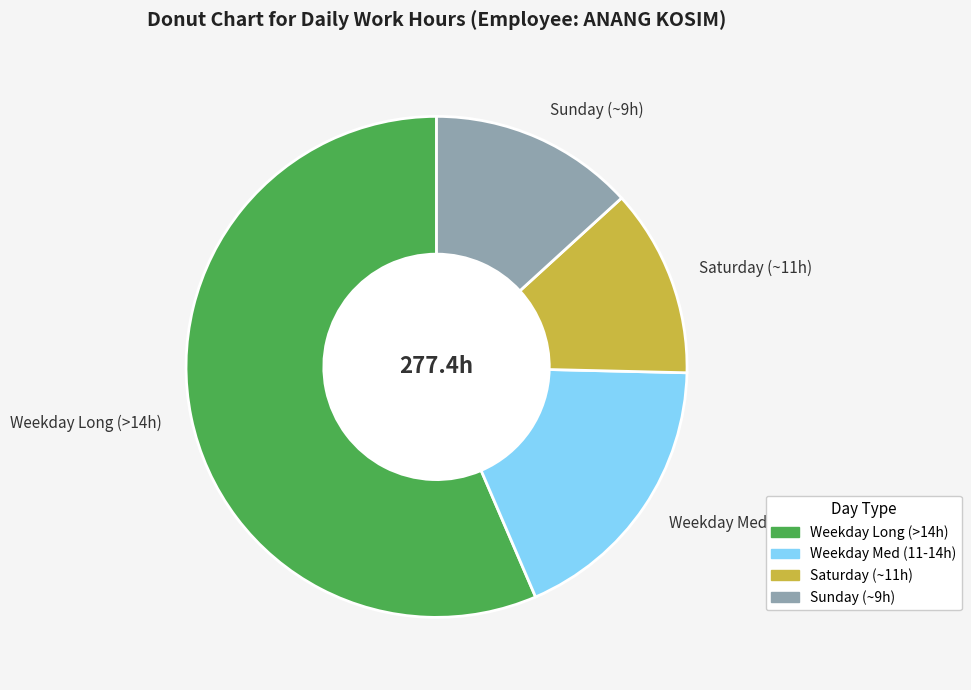

Combined, do Sunday (~9h) and Weekday Long (>14h) account for over 50%?

Yes